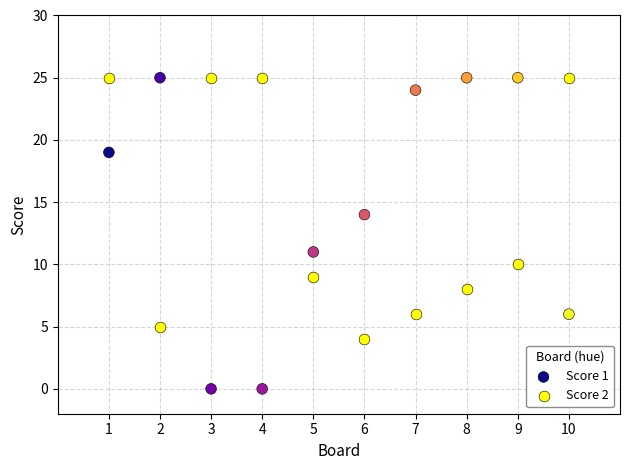

Which series contains the lowest Y value?

Score 1